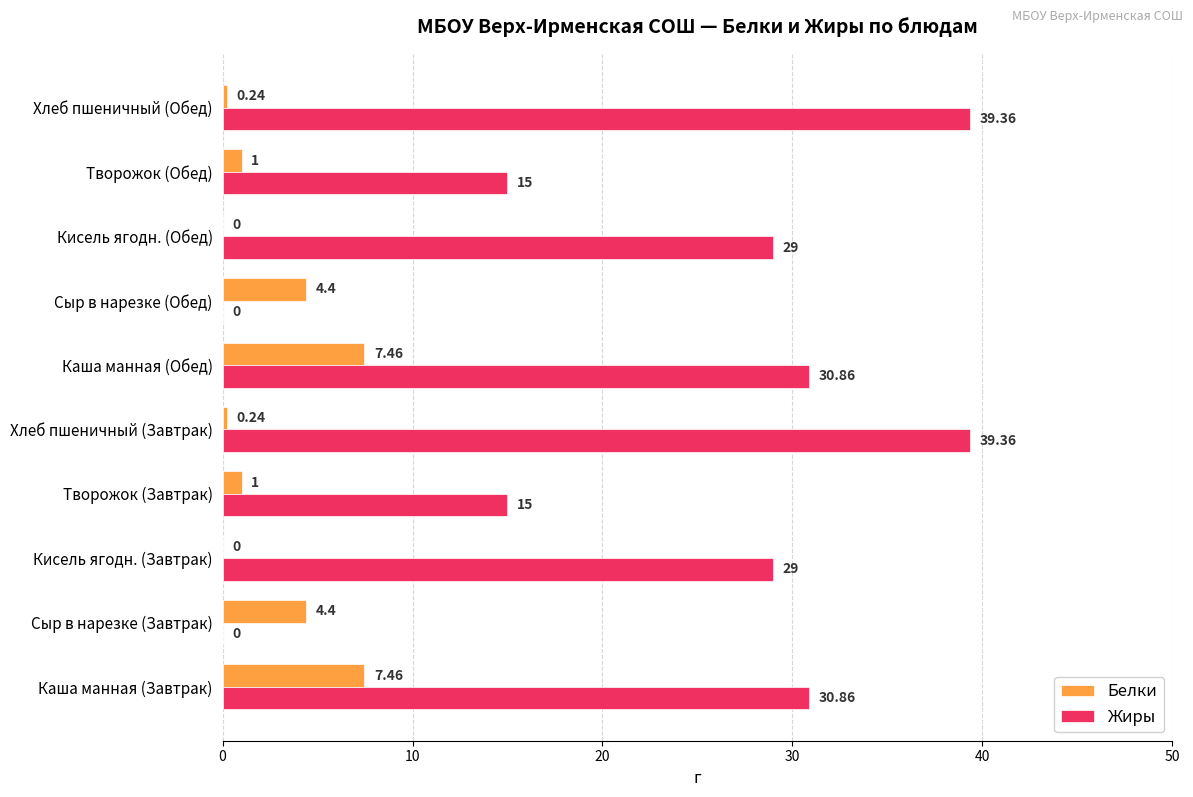

What is the sum of the Жиры values at Кисель ягодн. (Завтрак) and Творожок (Обед)?

44.0